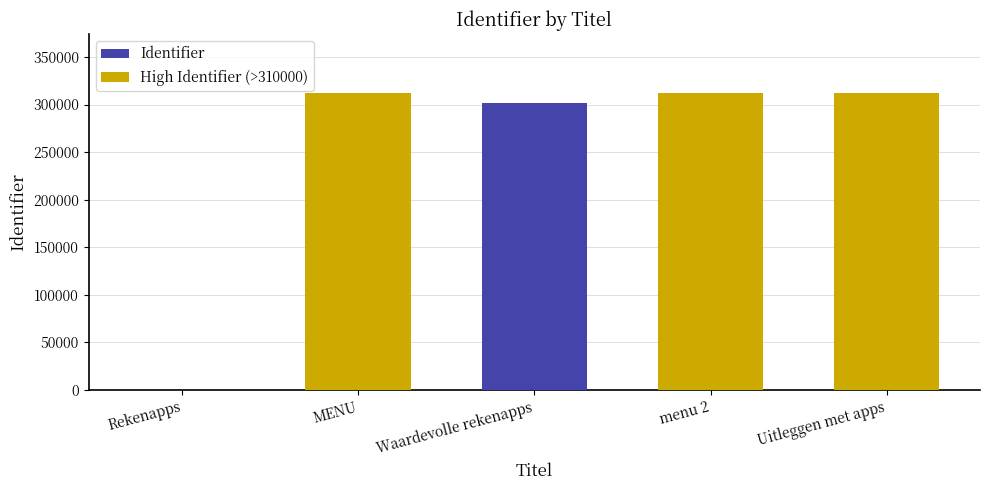

Does the chart contain any negative values?

No